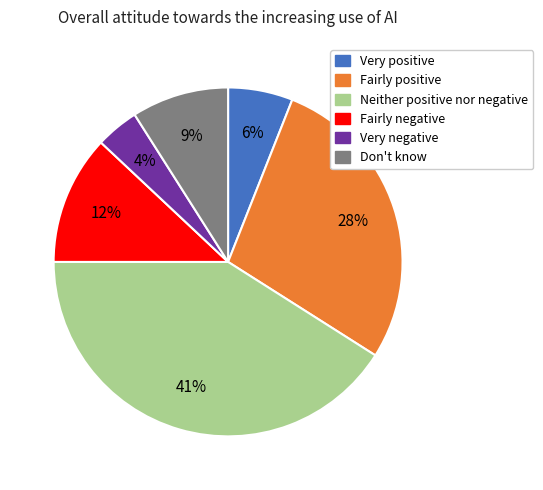

To the nearest percent, what percentage of the pie is Fairly positive?

28%